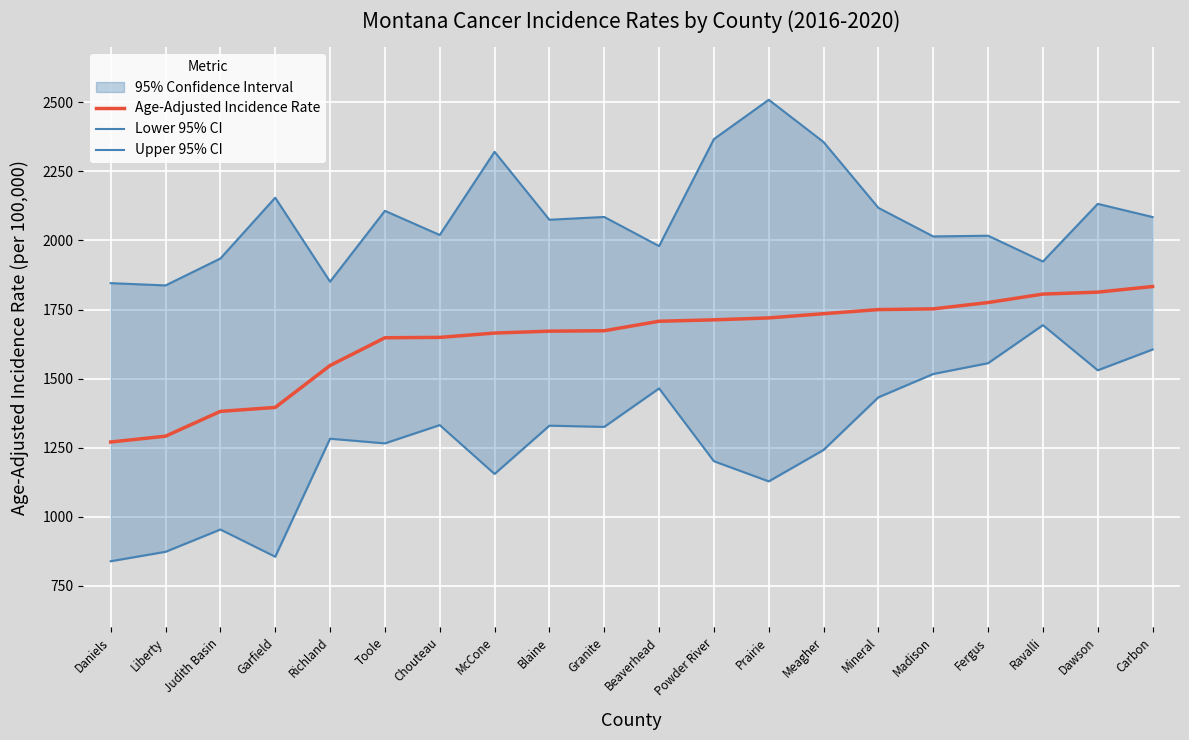

What is the greatest value displayed?

2509.3